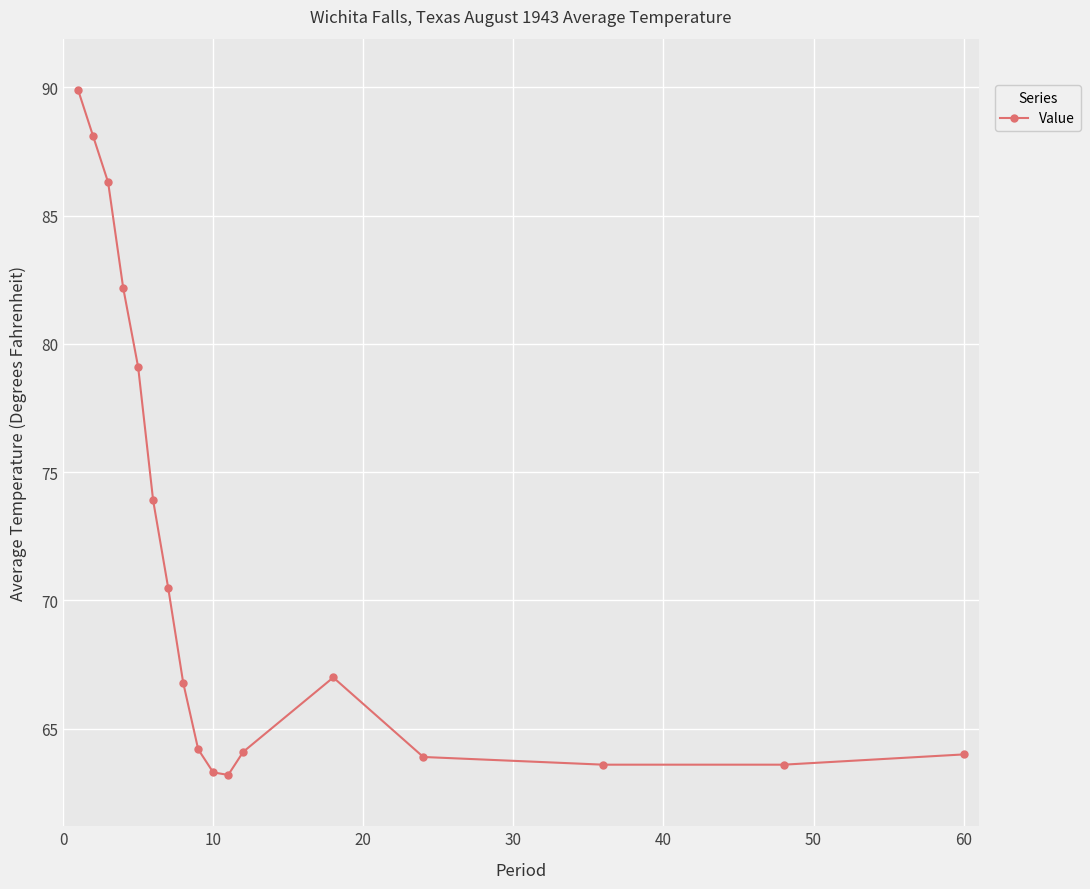

How many lines are shown in the chart?

1